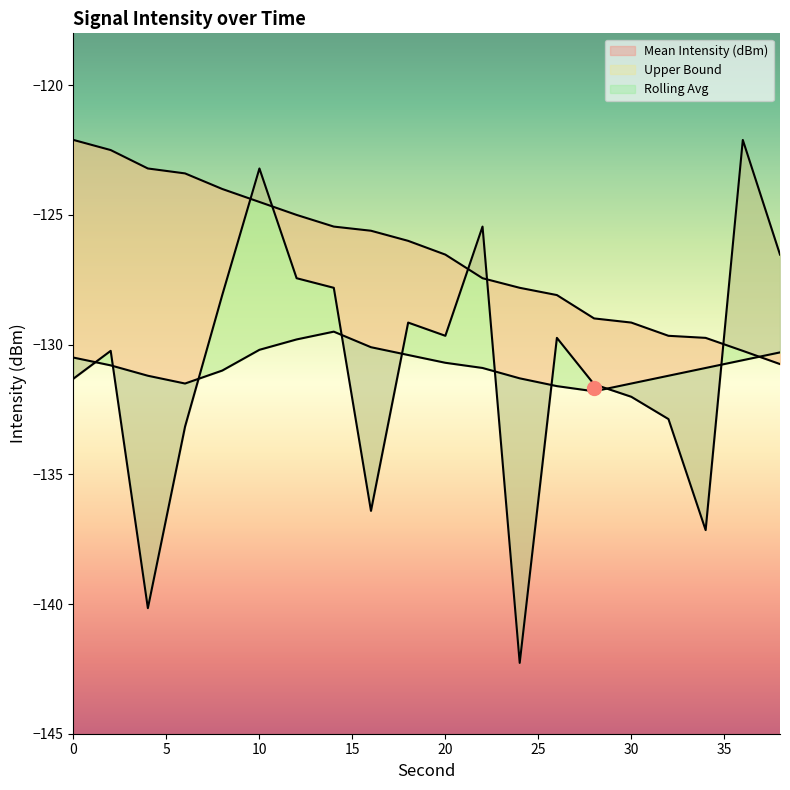

Reading right to left, list all the values displayed in this chart.

Mean Intensity (dBm): -126.5	-122.1	-137.2	-132.9	-132.0	-131.5	-129.7	-142.3	-125.5	-129.7	-129.2	-136.4	-127.8	-127.4	-123.2	-128.1	-133.2	-140.2	-130.2	-131.3
Rolling Avg: -130.3	-130.6	-130.9	-131.2	-131.5	-131.8	-131.6	-131.3	-130.9	-130.7	-130.4	-130.1	-129.5	-129.8	-130.2	-131.0	-131.5	-131.2	-130.8	-130.5
Upper Bound: -130.8	-130.2	-129.7	-129.7	-129.2	-129.0	-128.1	-127.8	-127.4	-126.5	-126.0	-125.6	-125.5	-125.0	-124.5	-124.0	-123.4	-123.2	-122.5	-122.1